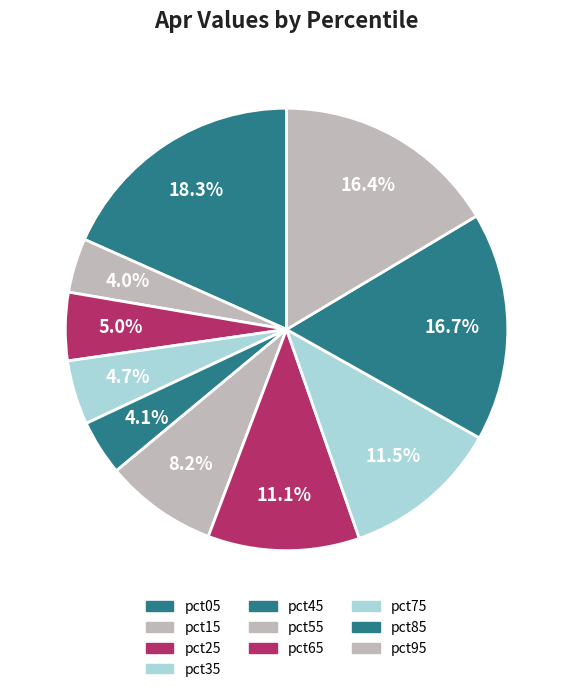

The pct35 slice represents 16% of the pie. True or false?

False